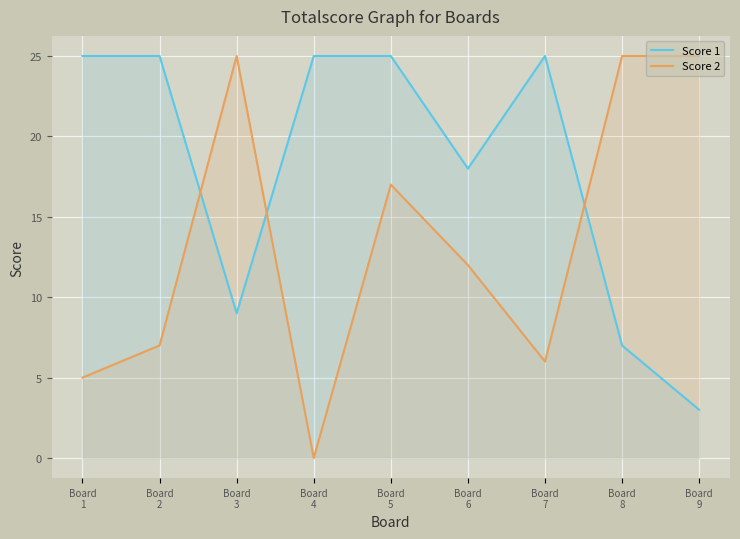

Reading right to left, extract all data points from this chart.

Score 1: 3	7	25	18	25	25	9	25	25
Score 2: 25	25	6	12	17	0	25	7	5